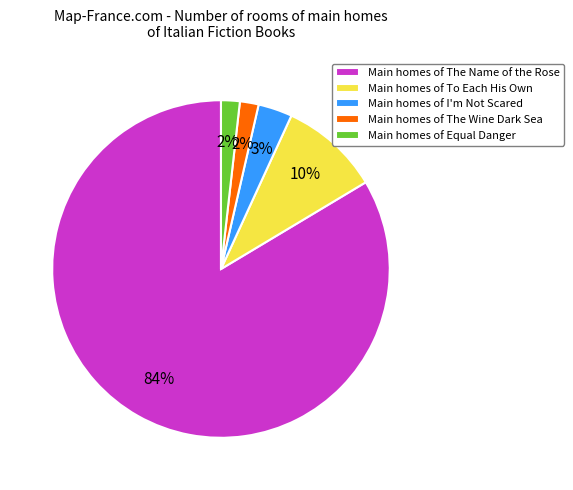

Is there a majority slice in this chart?

Yes